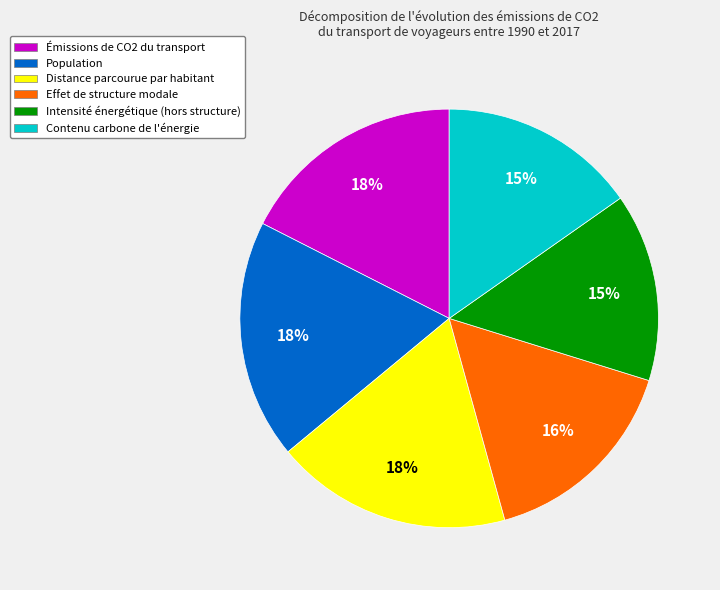

Count the number of slices in the pie.

6